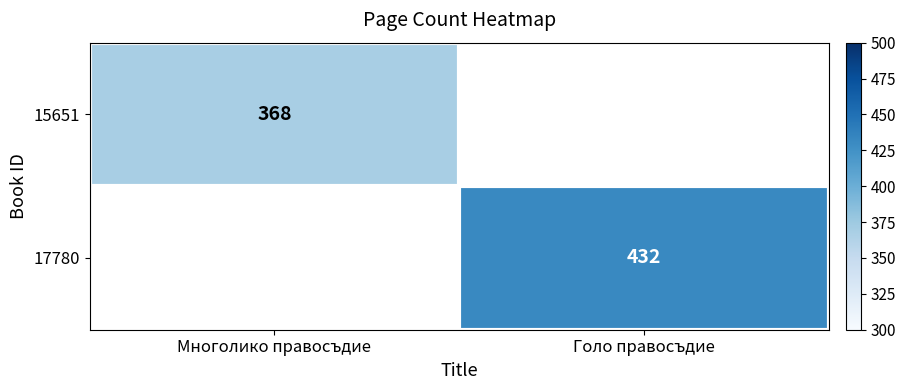

Is the value of 17780 at Голо правосъдие greater than the value of 15651 at Многолико правосъдие?

Yes